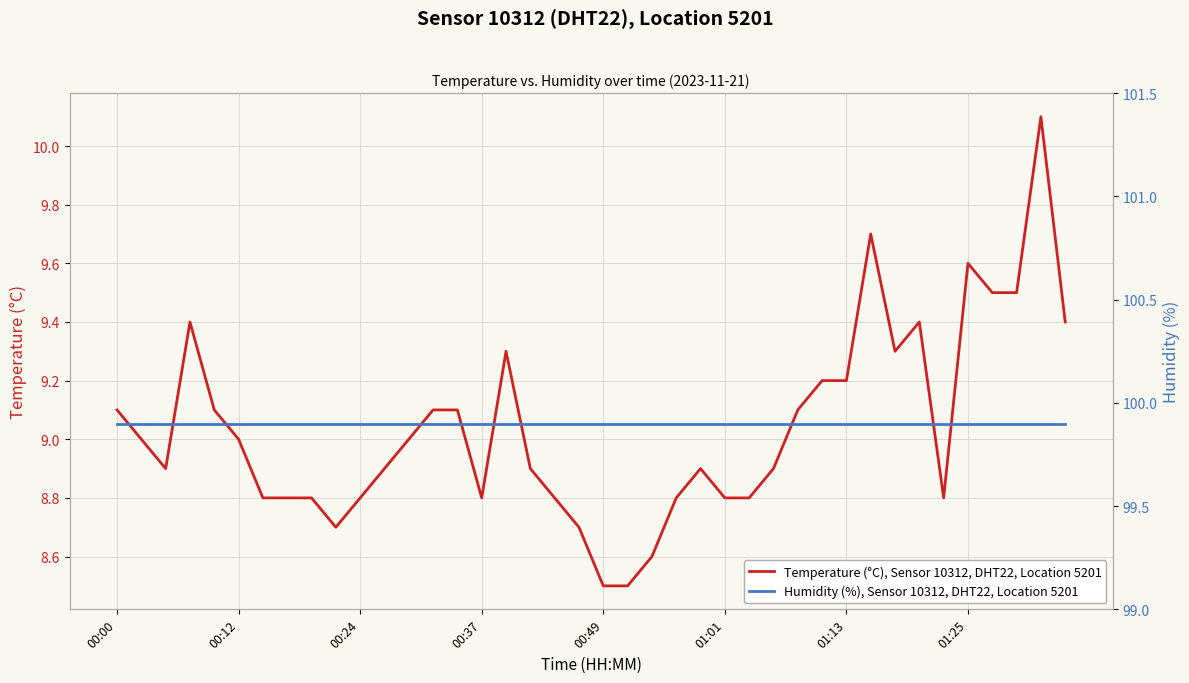

Which category has the highest value across all series?

00:00